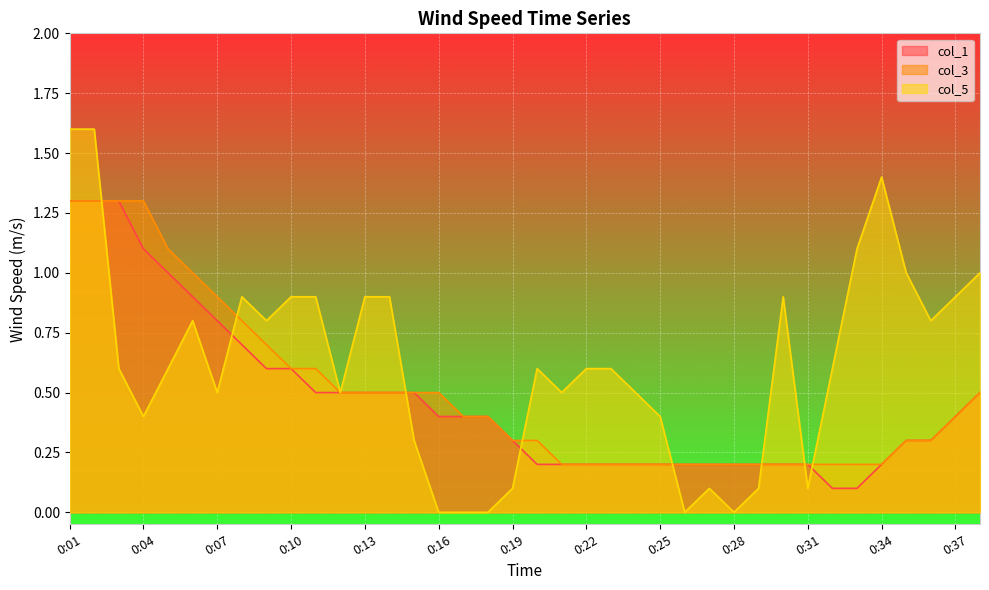

Which series has the largest total across all categories?

col_5